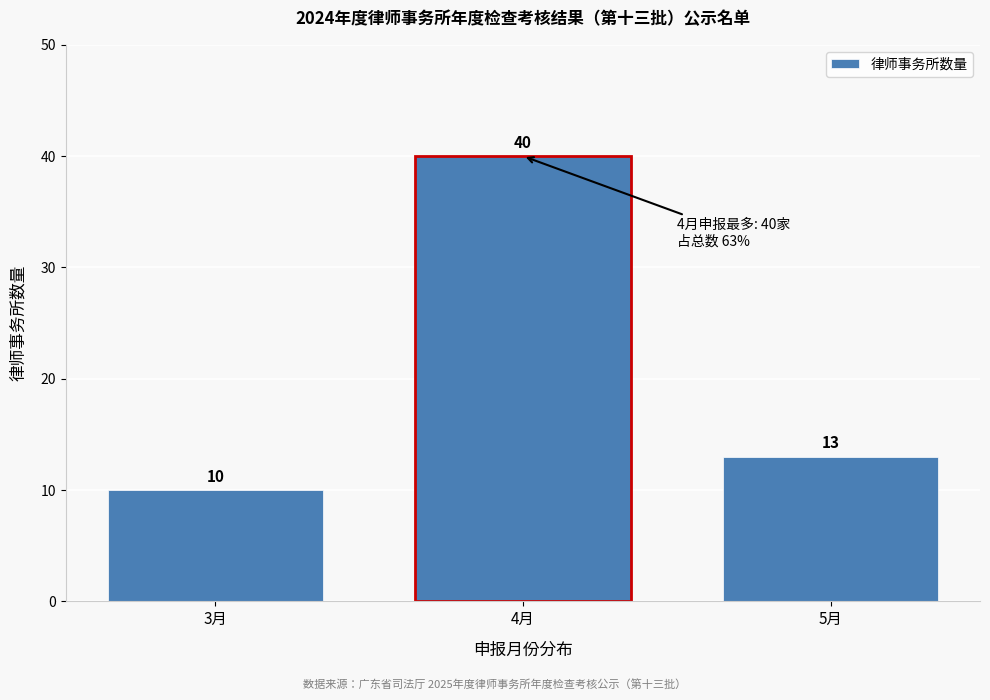

Reading right to left, what are all the values shown in this chart?

13	40	10